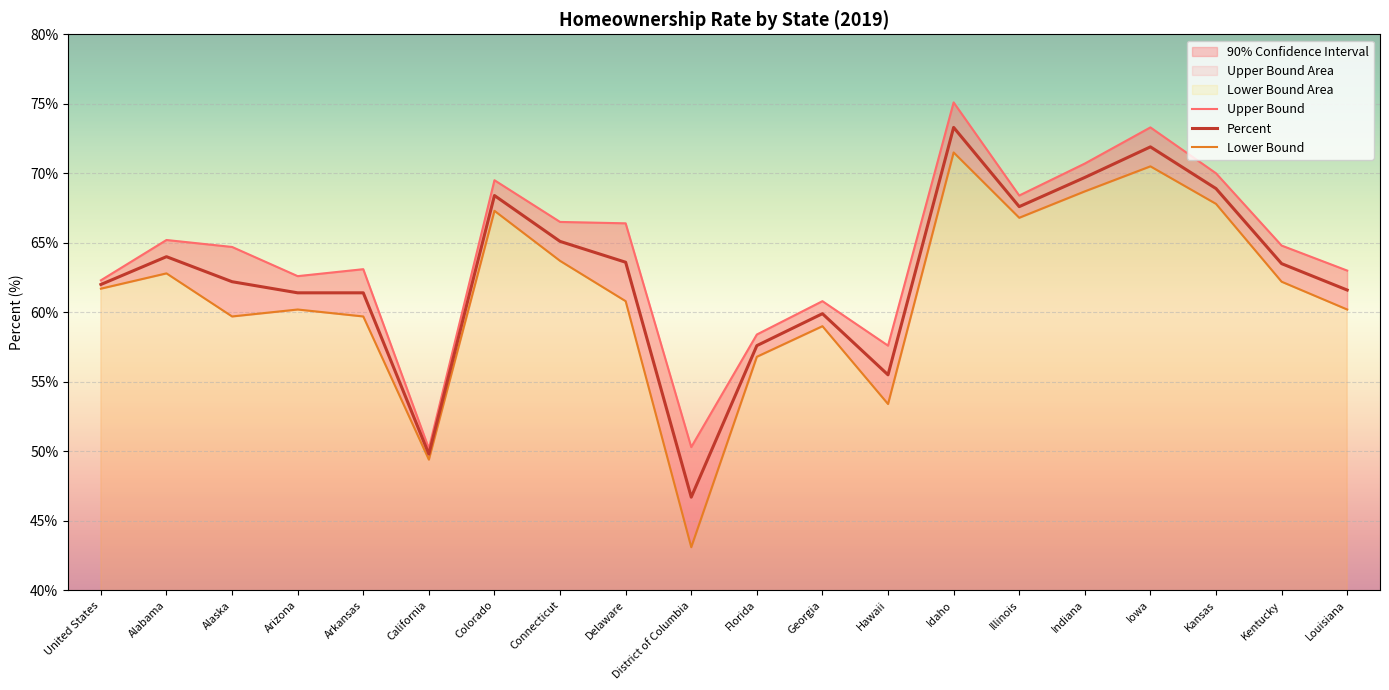

True or false: Percent and Lower Bound cross at least once.

False